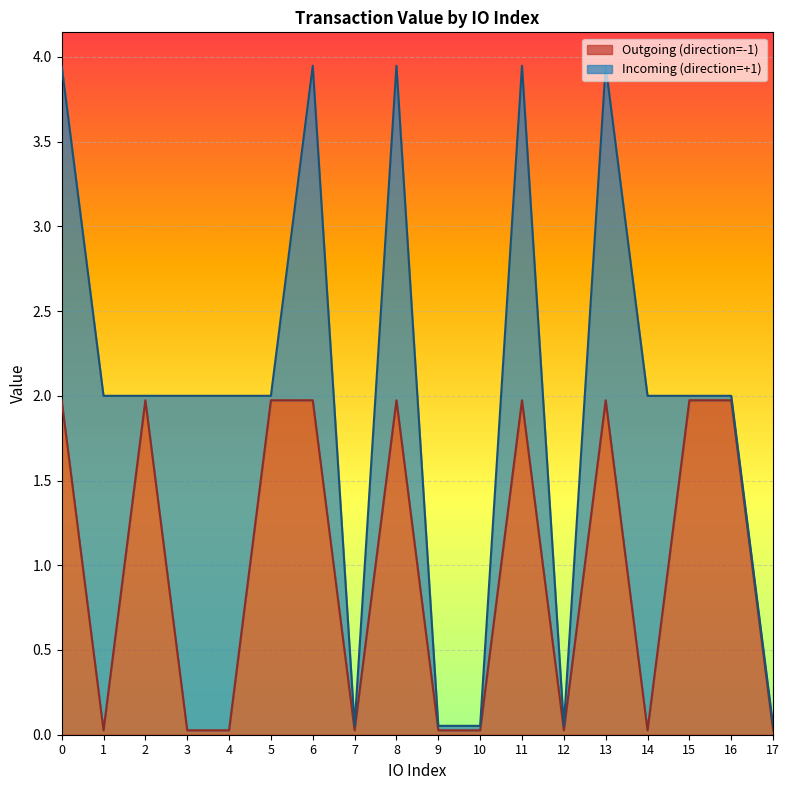

Rank the categories by value from highest to lowest.

0, 2, 5, 6, 8, 11, 13, 15, 16, 1, 3, 4, 7, 9, 10, 12, 14, 17